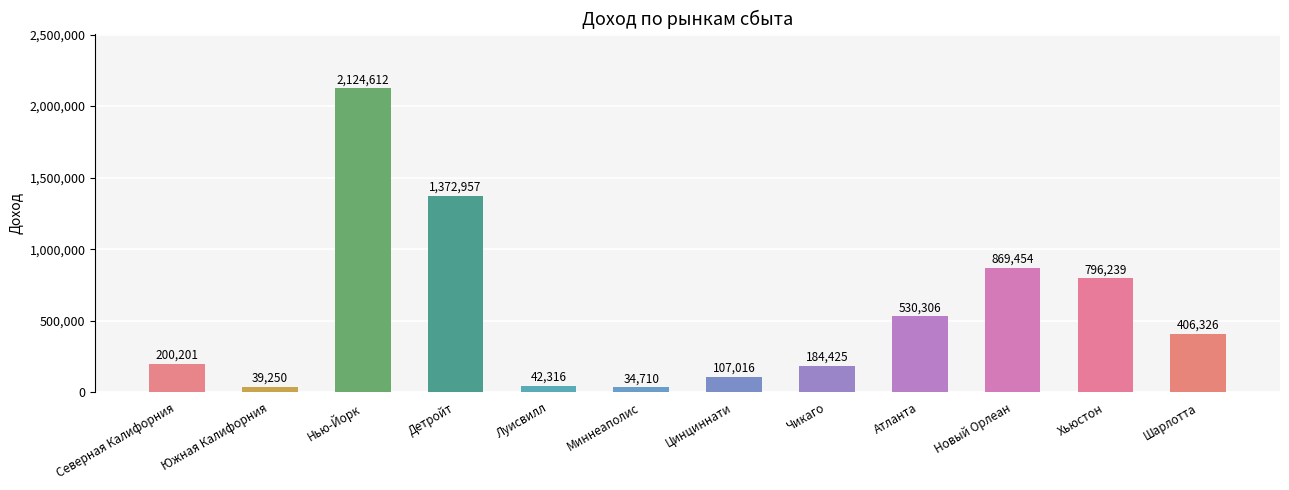

What position from the left is Новый Орлеан?

10